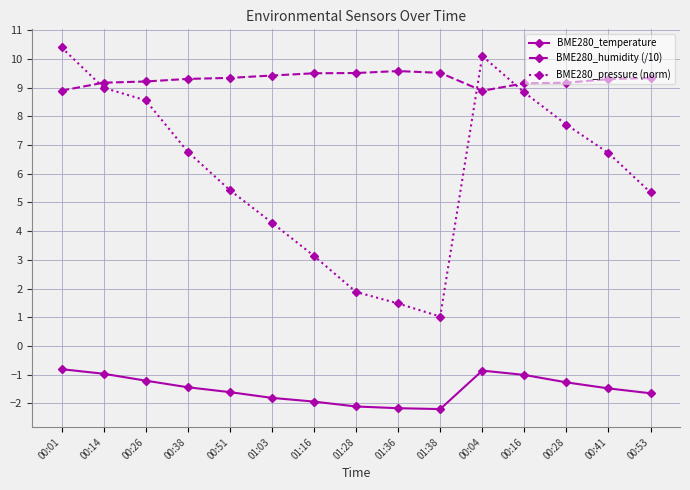

In BME280_temperature, how many points are lower than both neighbors (excluding endpoints)?

1